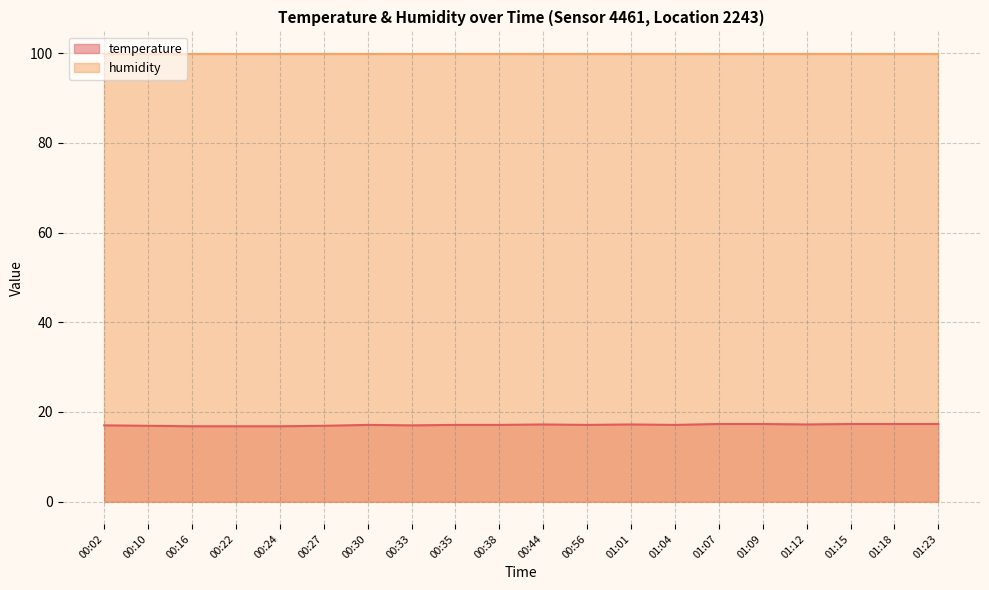

Which category has the highest value across all series?

01:07